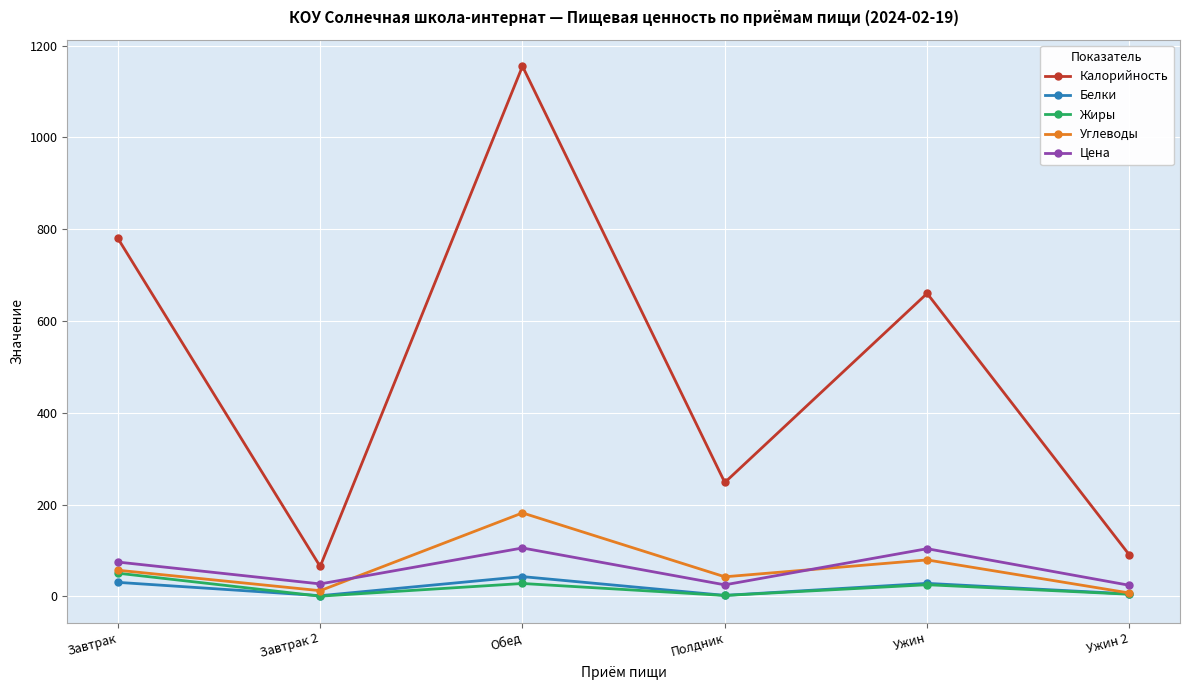

True or false: Цена and Калорийность intersect in this chart.

False